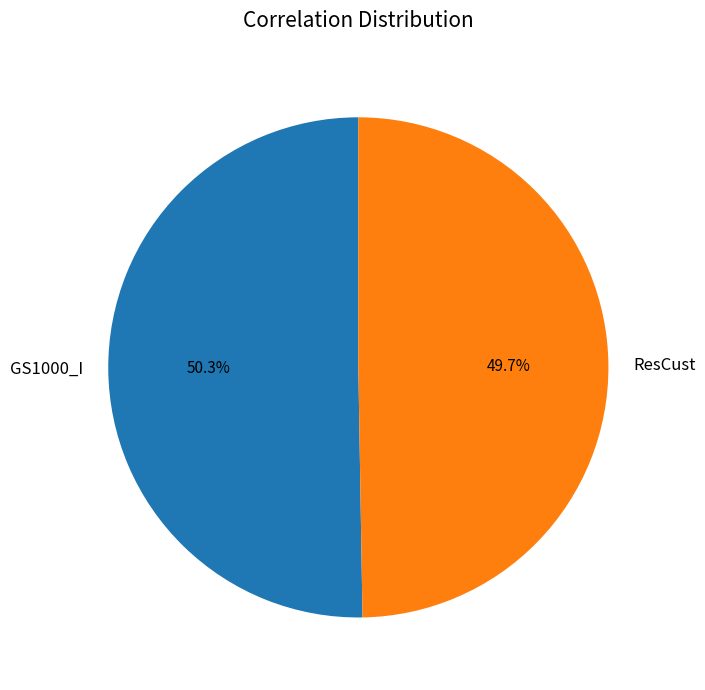

True or false: ResCust accounts for 50% of the total.

True